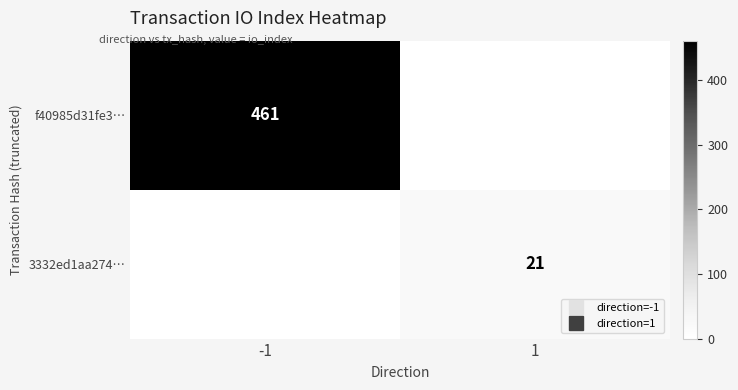

What is the average value of the 3332ed1aa274… series?

10